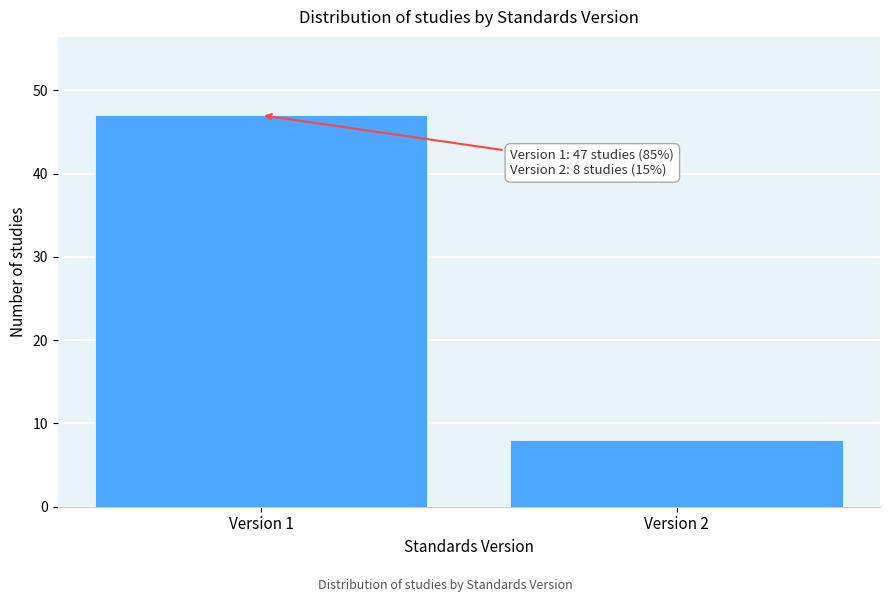

Reading right to left, transcribe all the data shown in this chart.

Version 2=8	Version 1=47